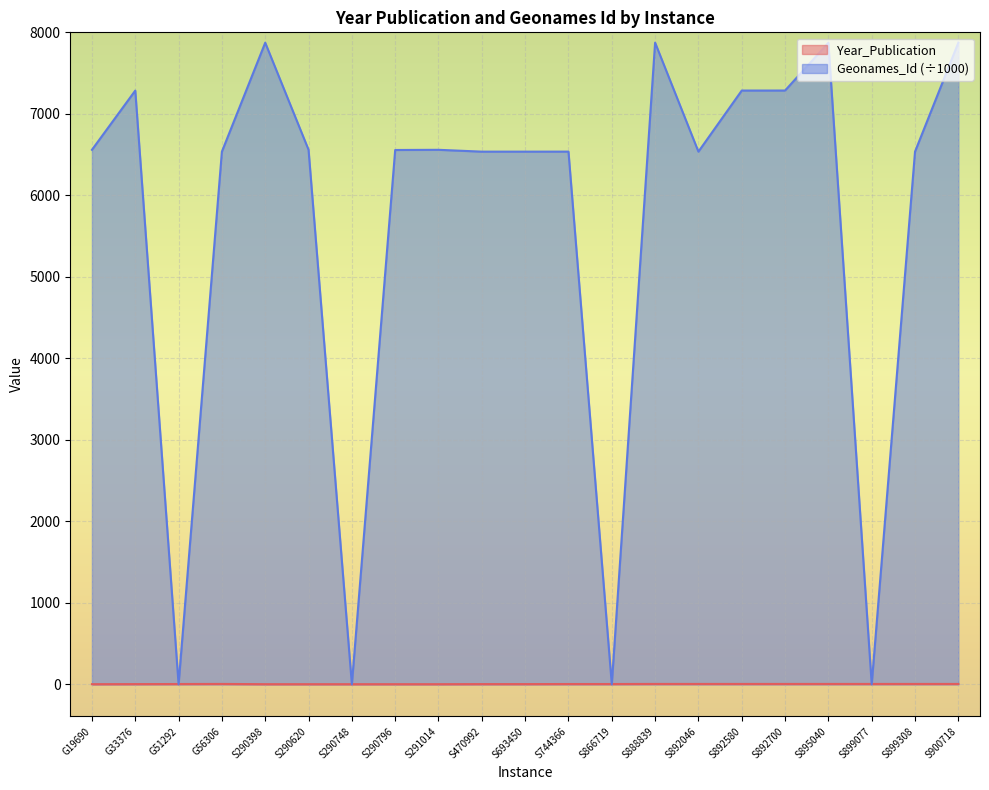

At which label is Geonames_Id closest to 3936?

S470992